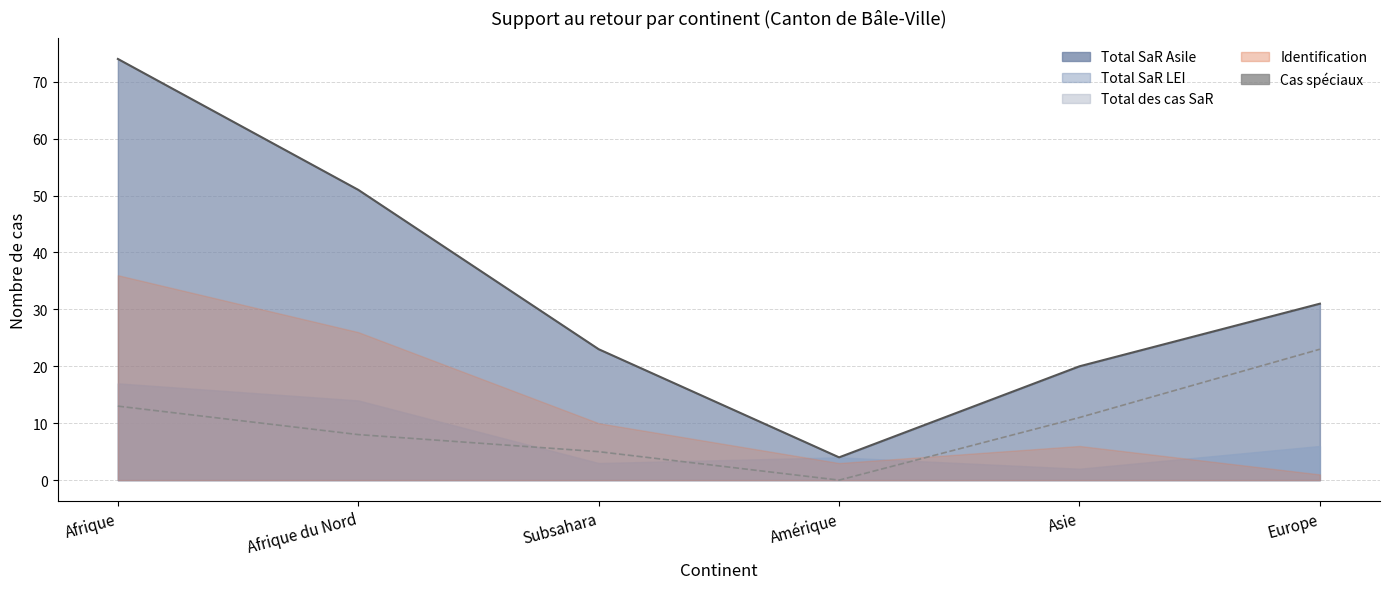

The value at Asie is 11. True or false?

True